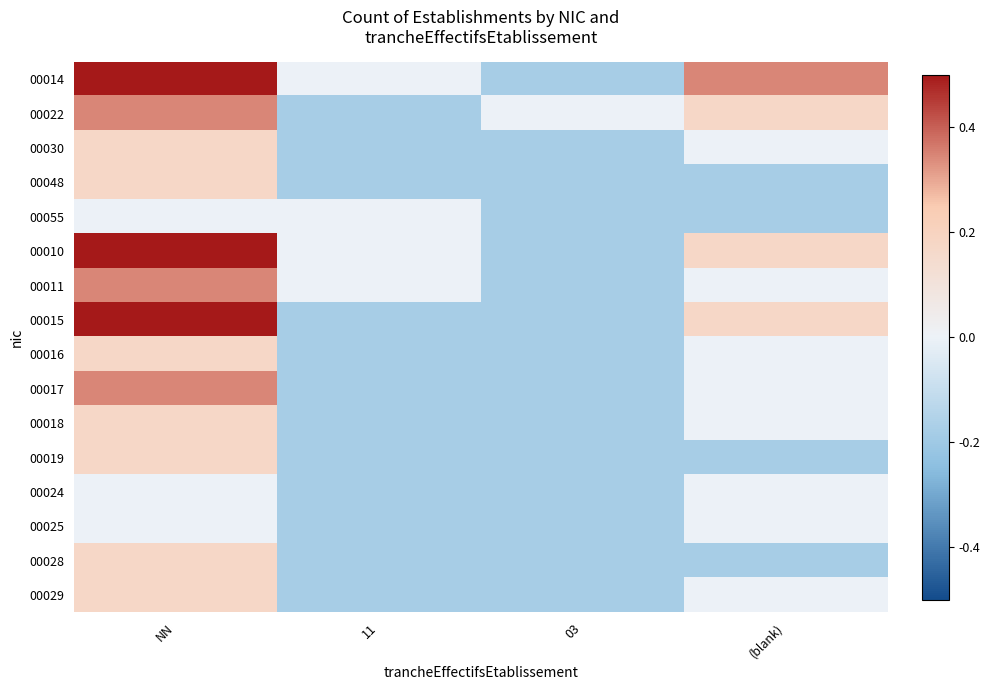

What is the smallest value displayed?

-0.2